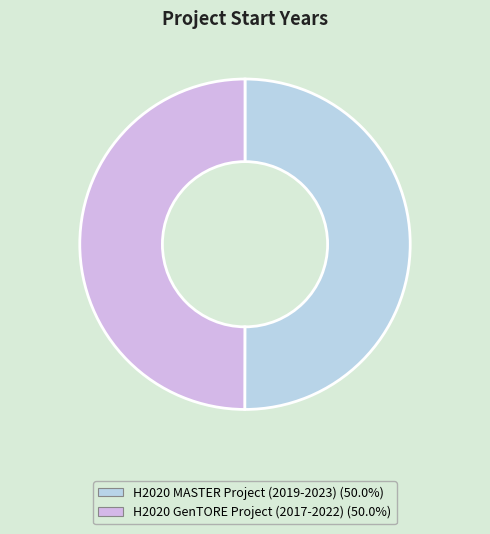

The H2020 GenTORE Project (2017-2022) slice represents 36% of the pie. True or false?

False